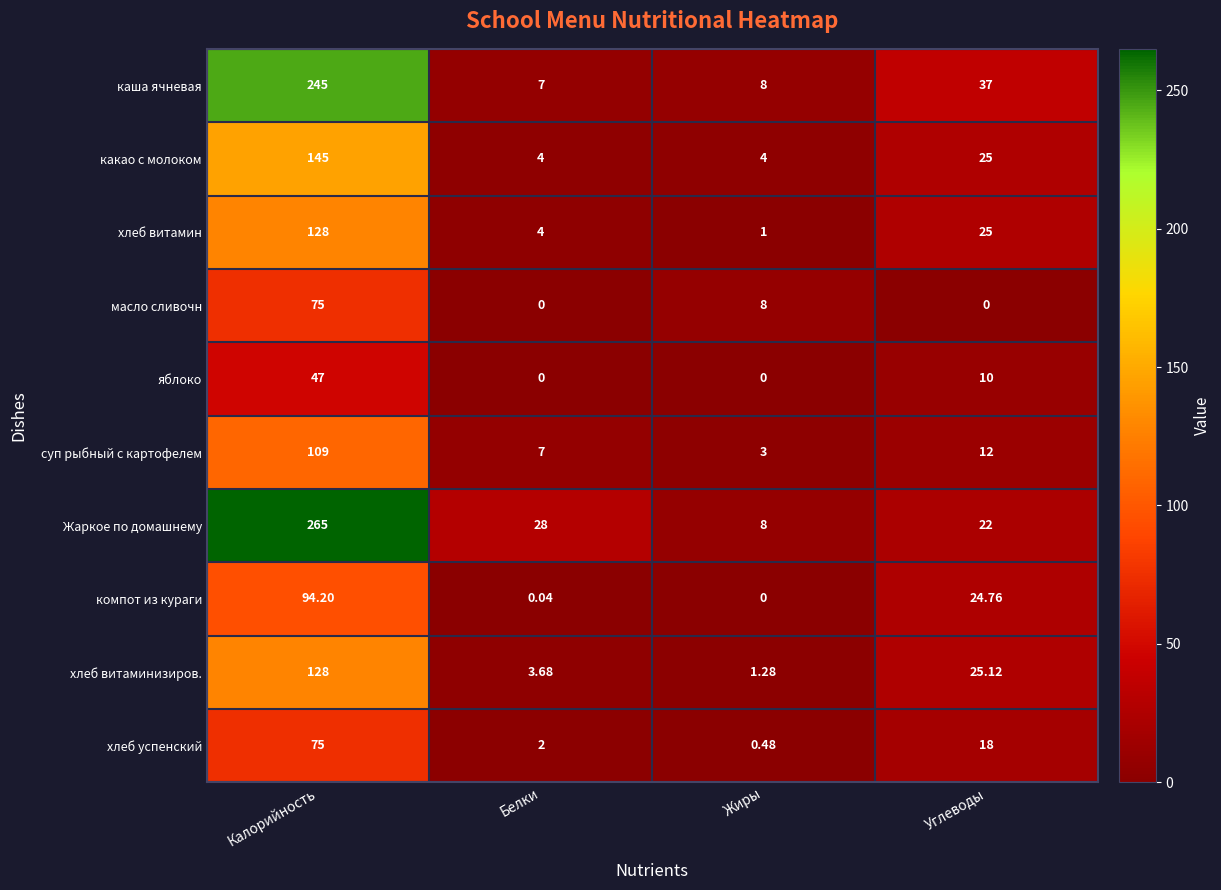

Which series has the largest total across all categories?

Жаркое по домашнему